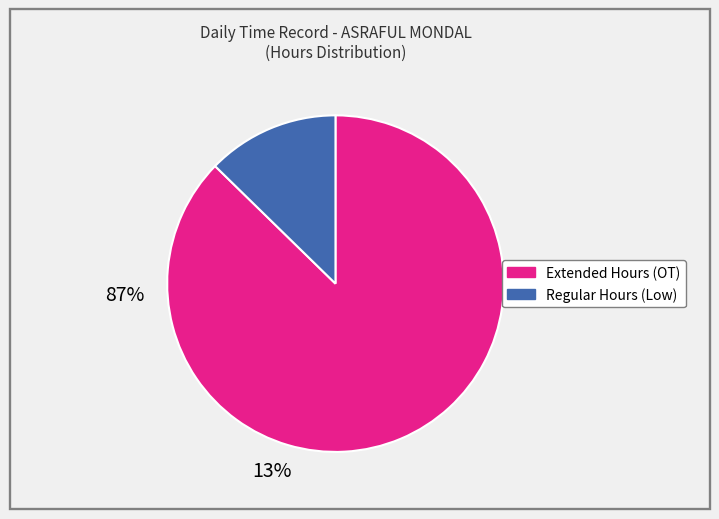

Is there a majority slice in this chart?

Yes